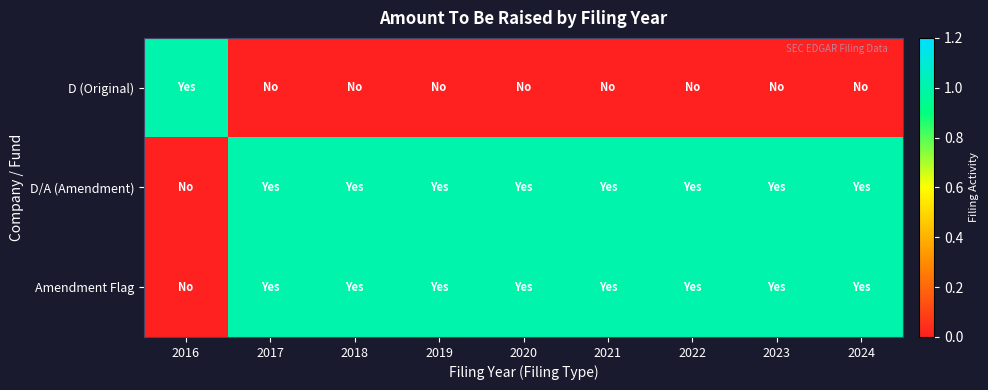

Reading left to right, what are all the values shown in this chart?

D (Original): 2016=1	2017=0	2018=0	2019=0	2020=0	2021=0	2022=0	2023=0	2024=0
D/A (Amendment): 2016=0	2017=1	2018=1	2019=1	2020=1	2021=1	2022=1	2023=1	2024=1
Amendment Flag: 2016=0	2017=1	2018=1	2019=1	2020=1	2021=1	2022=1	2023=1	2024=1